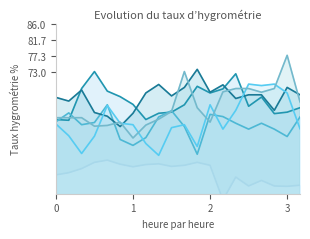

What value does the   8.065 series have at 01:30?

62.5